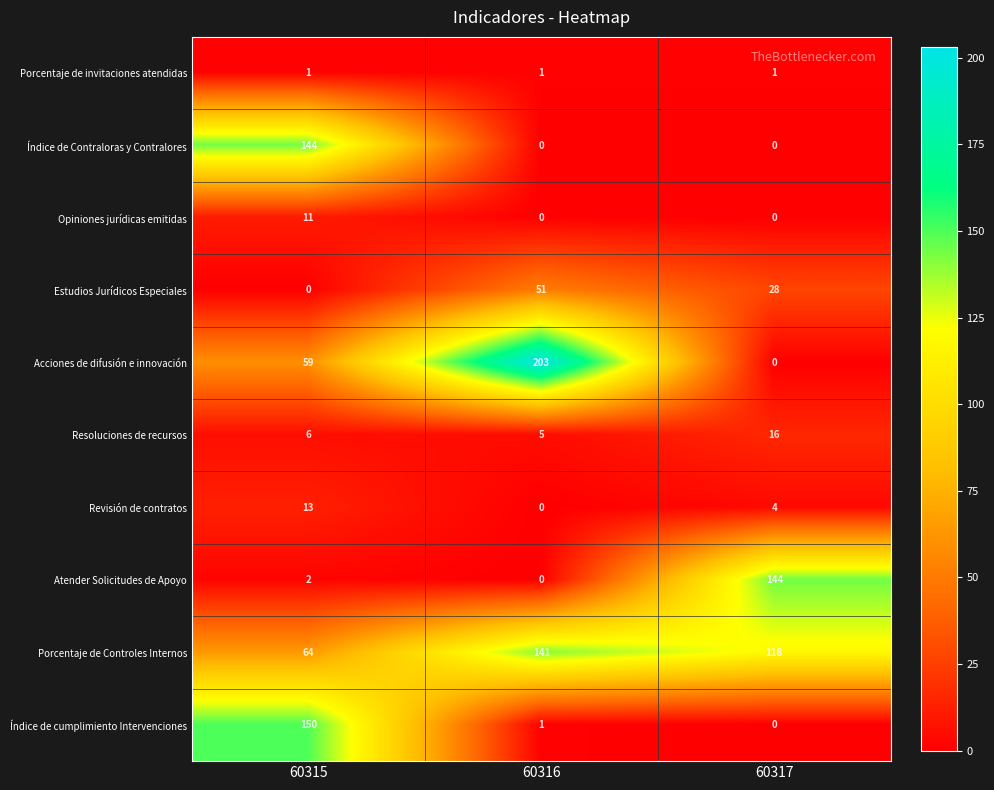

Reading left to right, transcribe all the data shown in this chart.

Porcentaje de invitaciones atendidas: 60315=1	60316=1	60317=1
Índice de Contraloras y Contralores: 60315=144	60316=0	60317=0
Opiniones jurídicas emitidas: 60315=11	60316=0	60317=0
Estudios Jurídicos Especiales: 60315=0	60316=51	60317=28
Acciones de difusión e innovación: 60315=59	60316=203	60317=0
Resoluciones de recursos: 60315=6	60316=5	60317=16
Revisión de contratos: 60315=13	60316=0	60317=4
Atender Solicitudes de Apoyo: 60315=2	60316=0	60317=144
Porcentaje de Controles Internos: 60315=64	60316=141	60317=118
Índice de cumplimiento Intervenciones: 60315=150	60316=1	60317=0